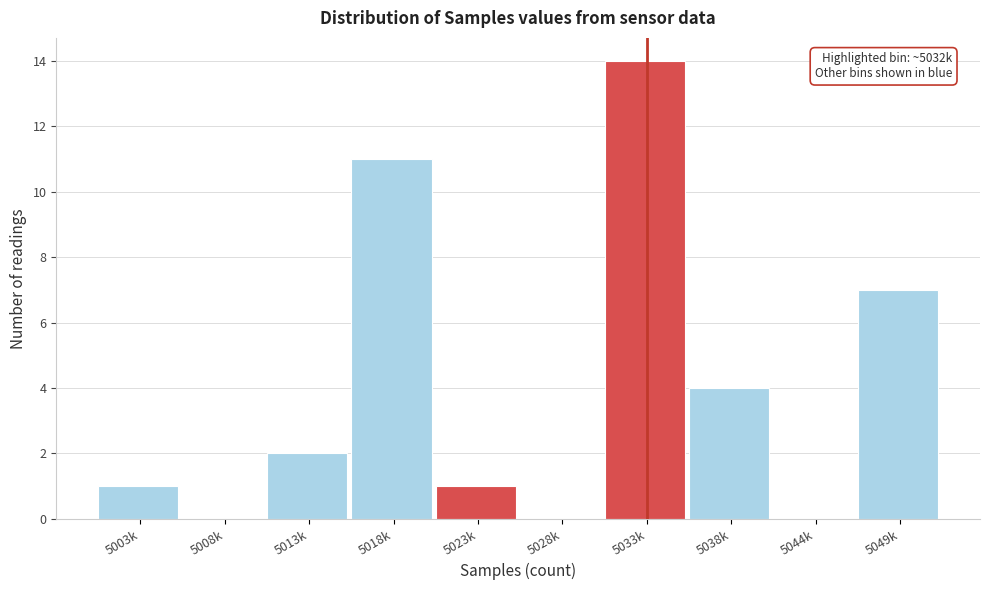

Reading left to right, transcribe all the data shown in this chart.

5003k=1	5008k=0	5013k=2	5018k=11	5023k=1	5028k=0	5033k=14	5038k=4	5044k=0	5049k=7